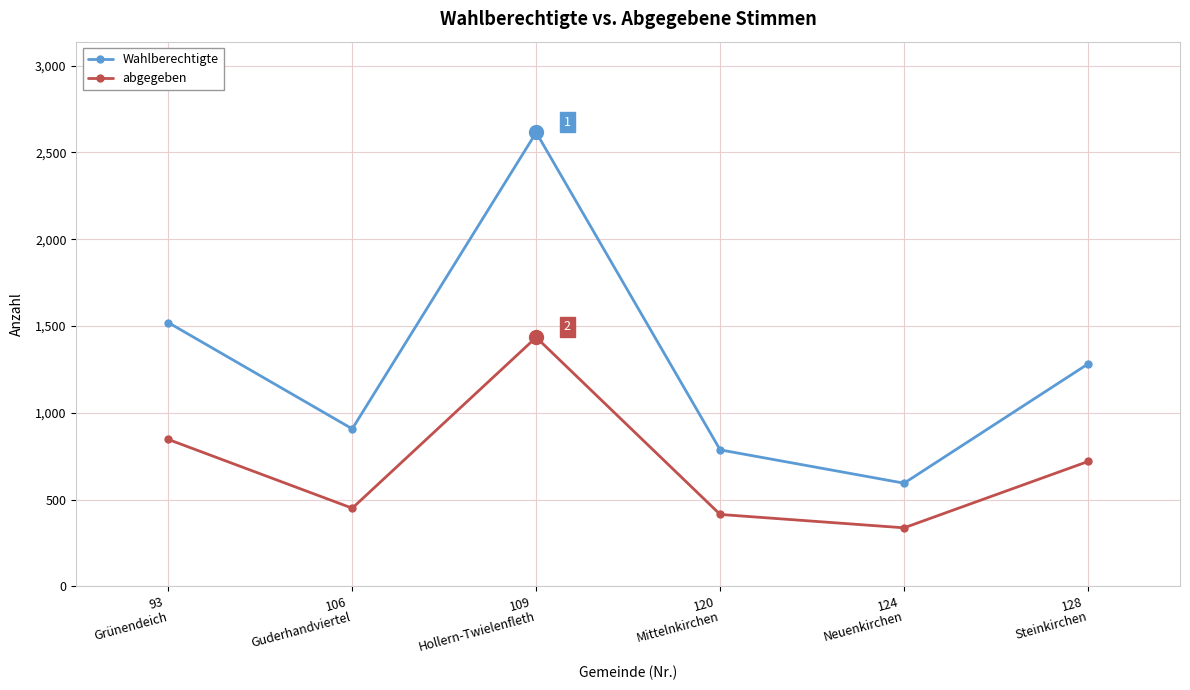

Reading left to right, transcribe all the data shown in this chart.

Wahlberechtigte: 1520	908	2615	787	595	1282
abgegeben: 847	451	1435	415	338	720